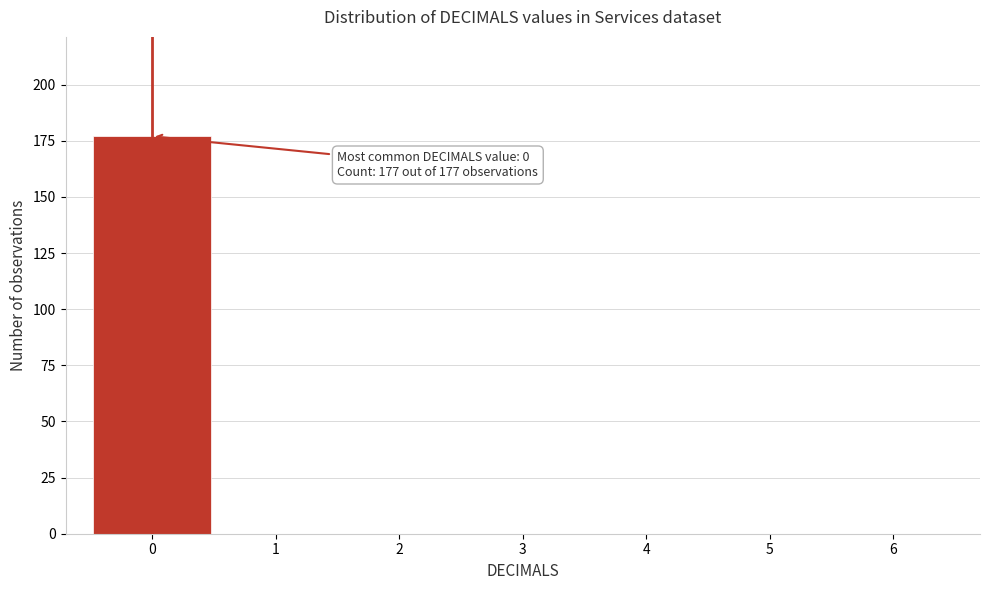

Reading right to left, what are all the values shown in this chart?

6=0	5=0	4=0	3=0	2=0	1=0	0=177